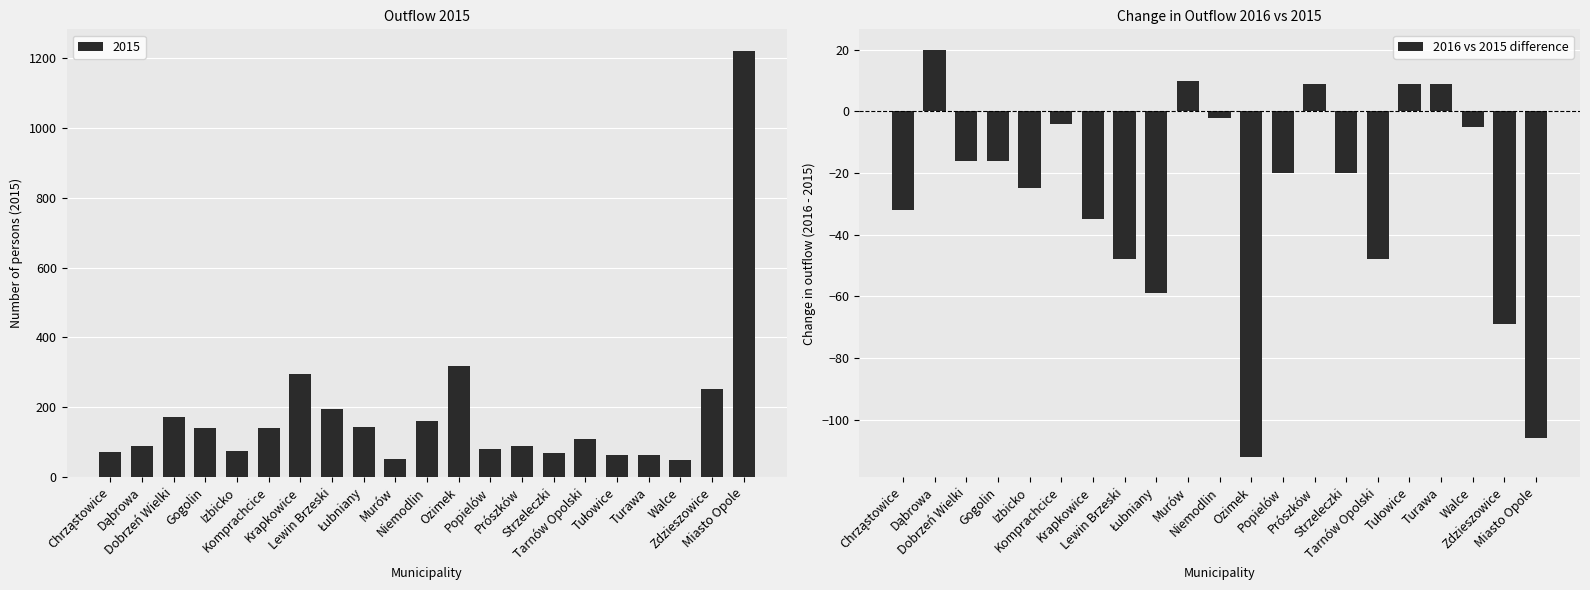

What value does the data have at Ozimek, to the nearest 10?

-110